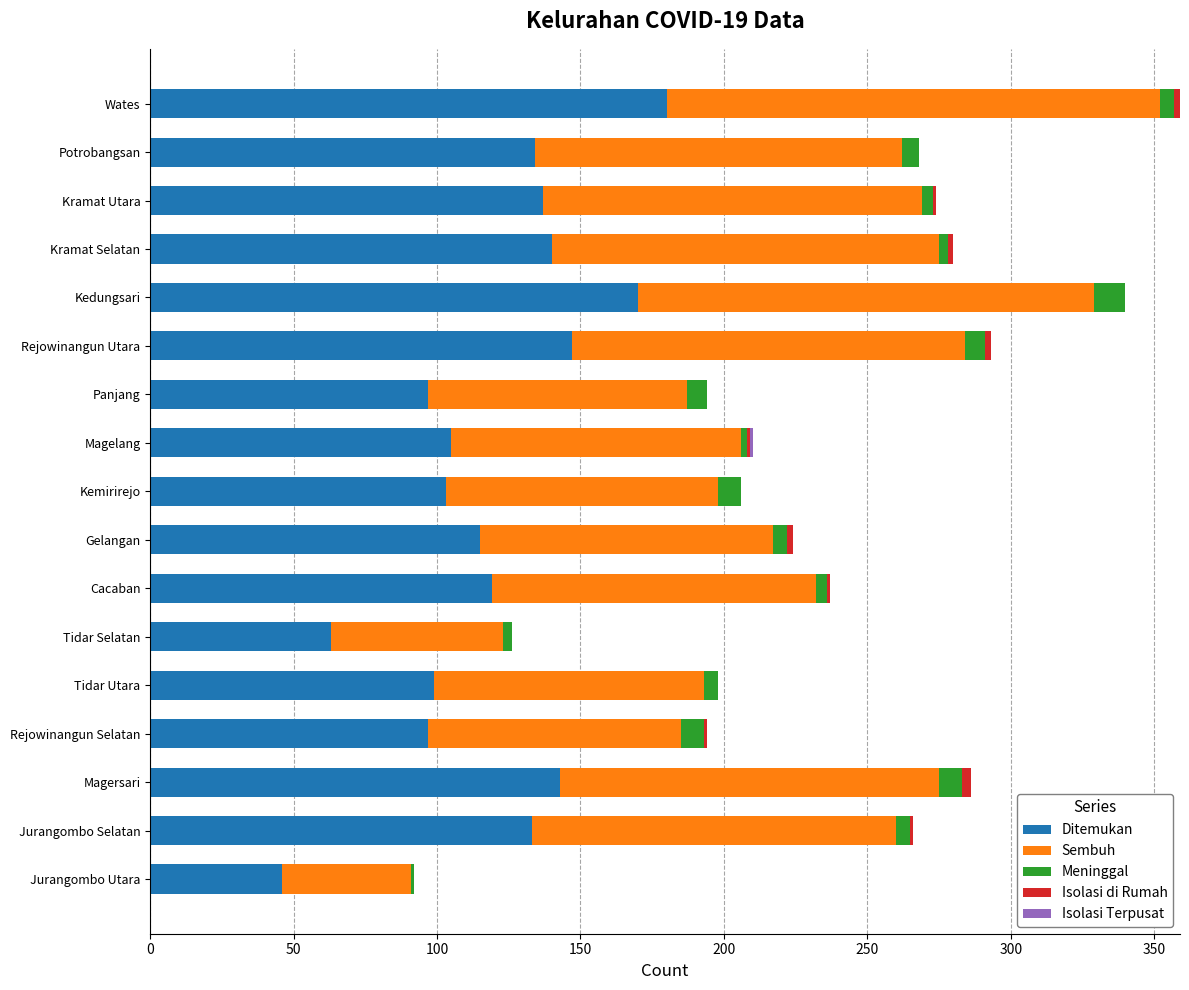

The value of Ditemukan at Panjang is 97. True or false?

True